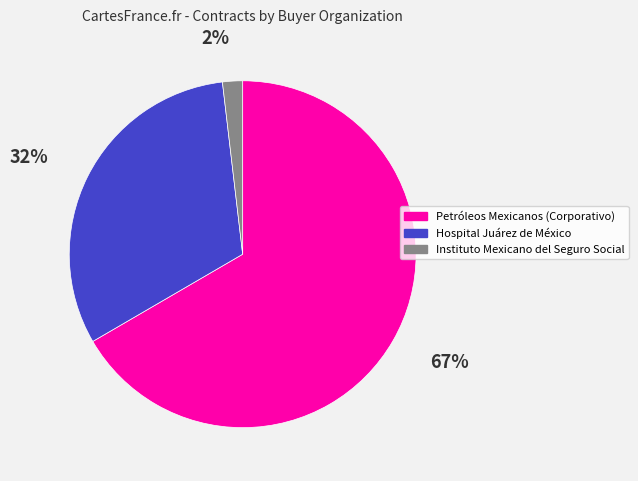

Between Petróleos Mexicanos (Corporativo) and Hospital Juárez de México, which is larger?

Petróleos Mexicanos (Corporativo)